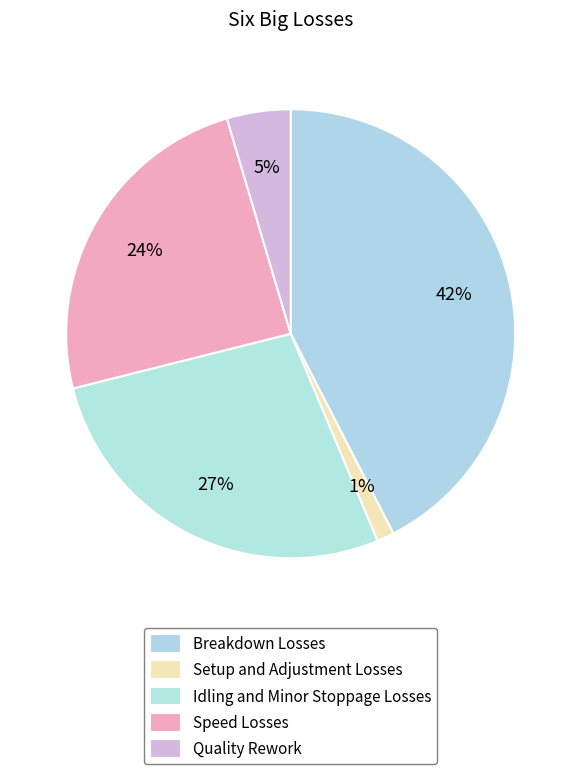

To the nearest percent, what percentage of the pie is Breakdown Losses?

42%